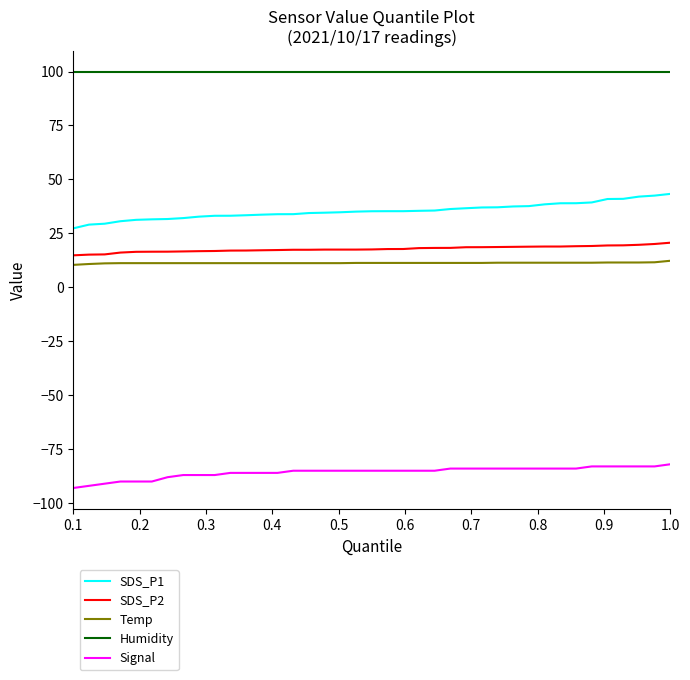

Which series has the largest total across all categories?

Humidity